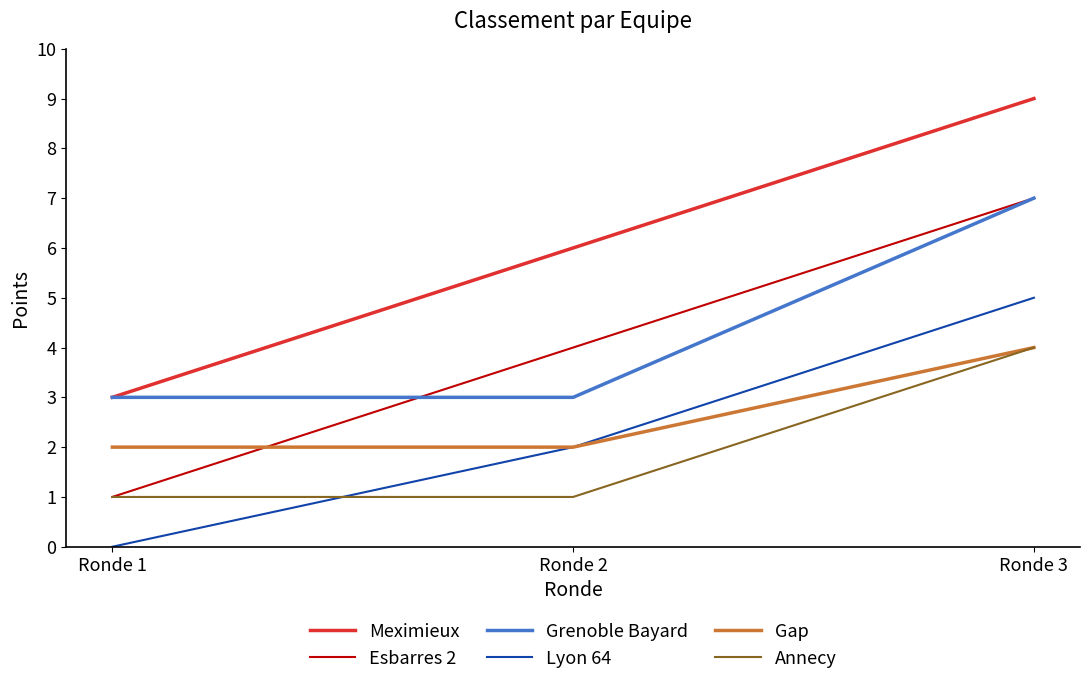

The Lyon 64 series shows 3 at Ronde 1. True or false?

False